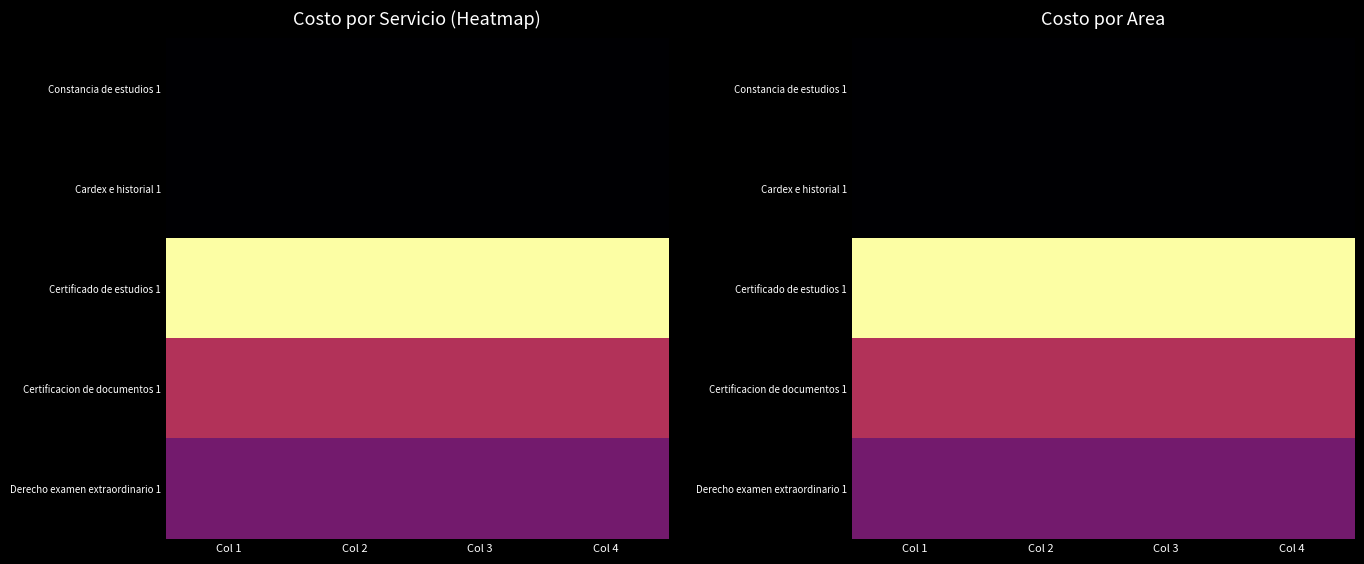

At how many categories does at least one series exceed 115?

4